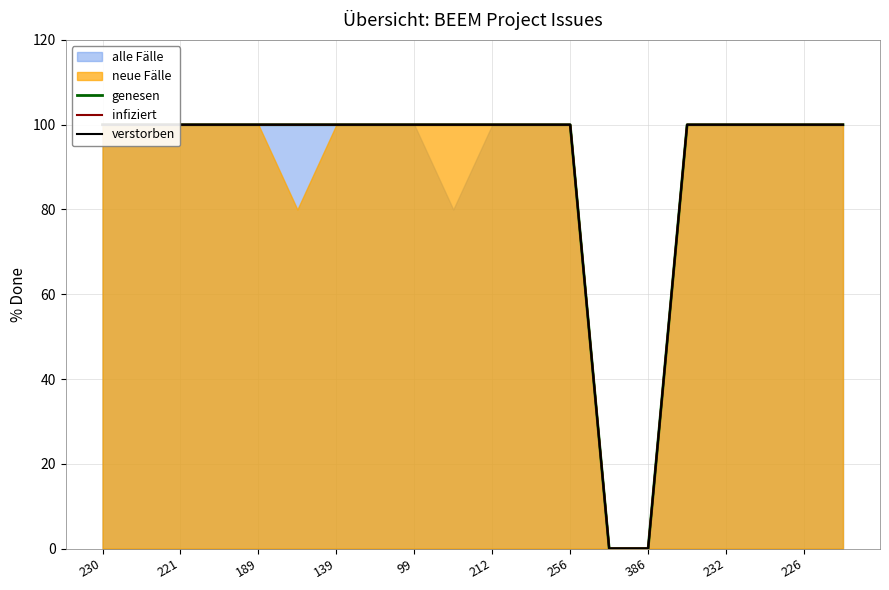

How many data points does each series have?

20